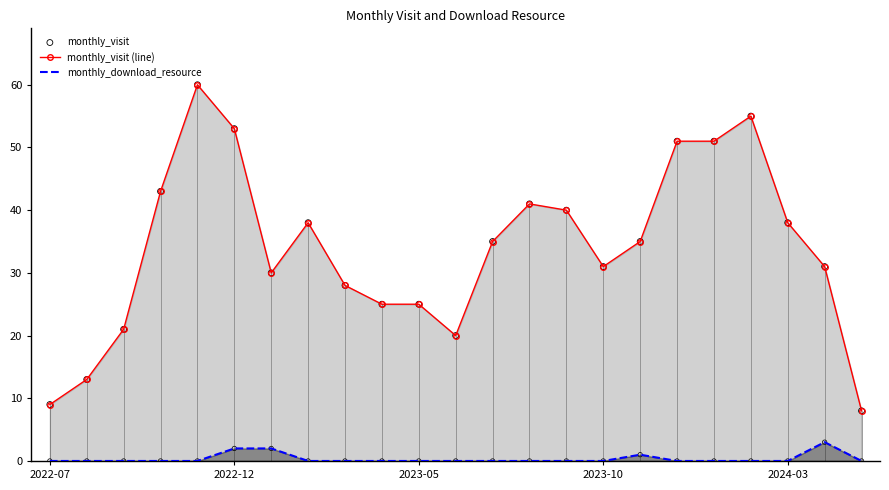

Which series contains the lowest Y value?

monthly_download_resource